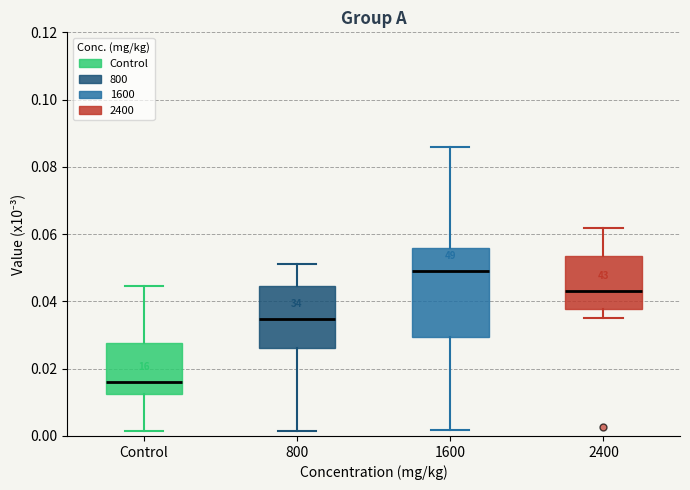

Comparing the boxes themselves (not the whiskers), which one is the tallest?

1600